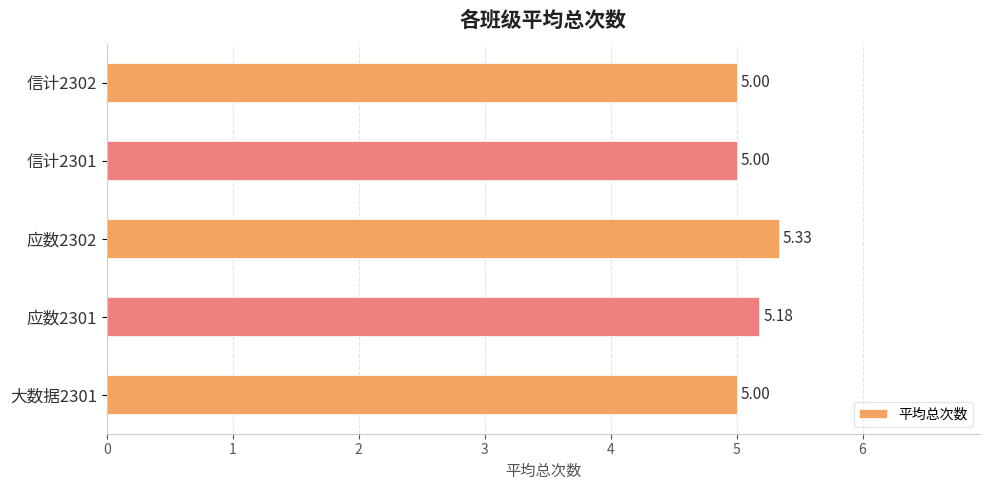

What is the difference between the maximum and minimum values?

0.3